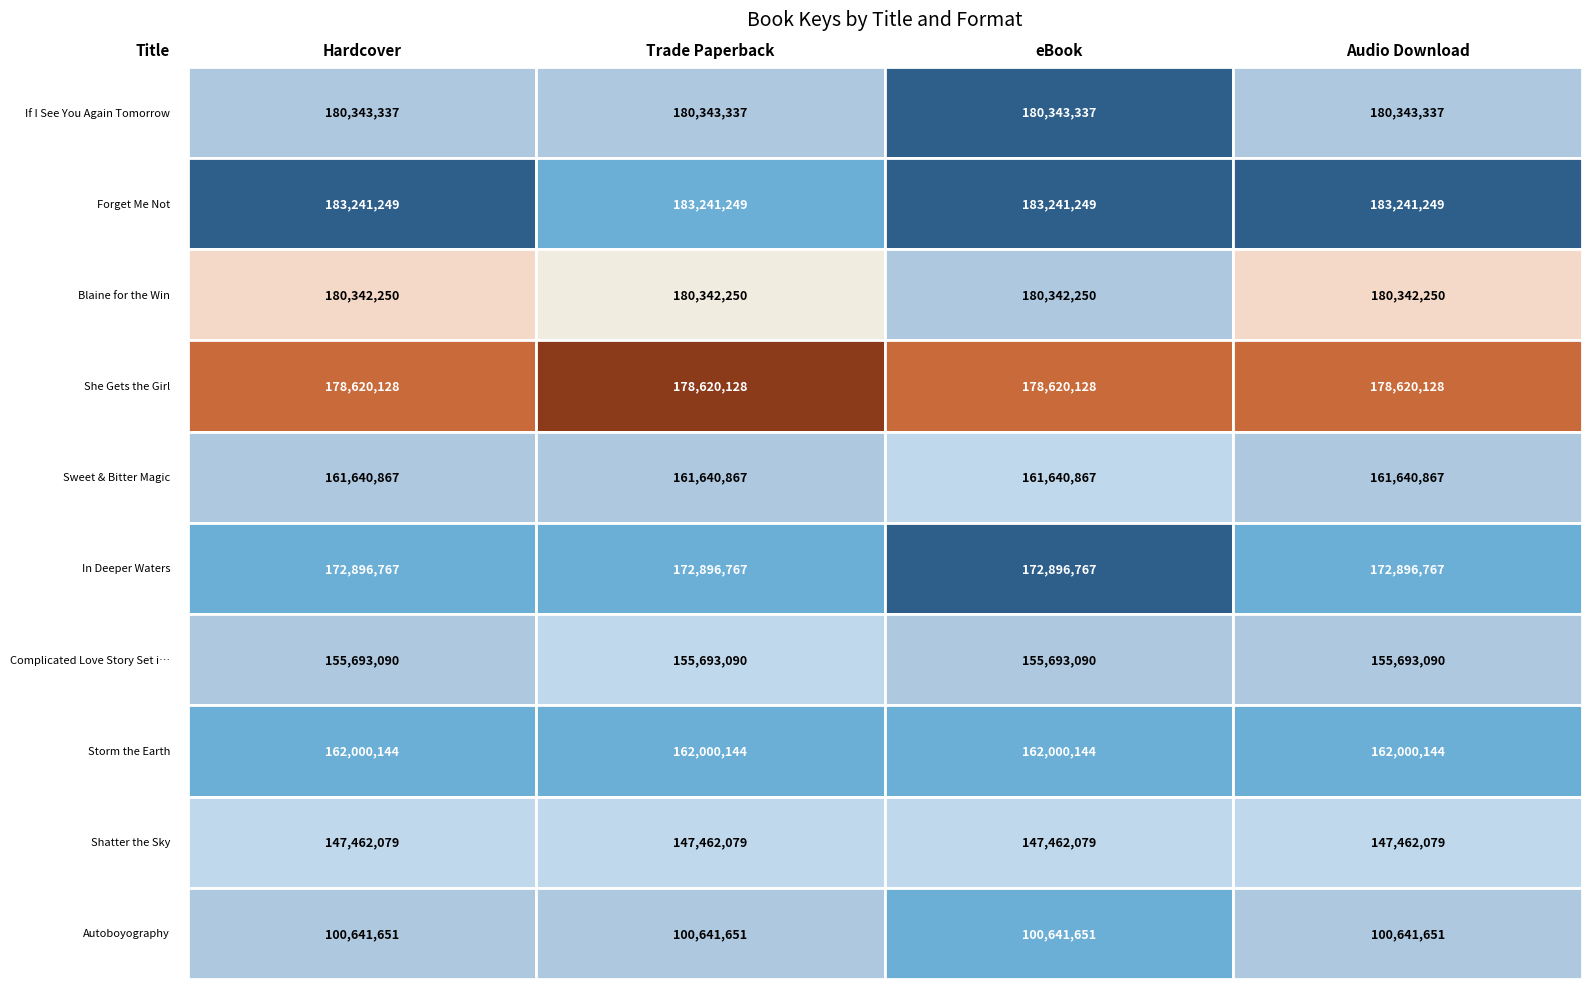

How many bars are there in each group?

4